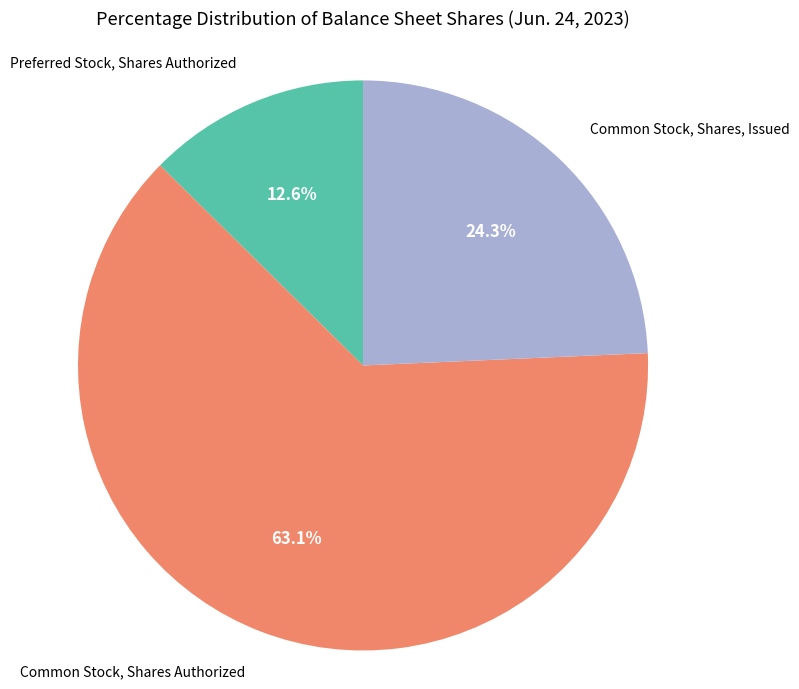

Is there a majority slice in this chart?

Yes